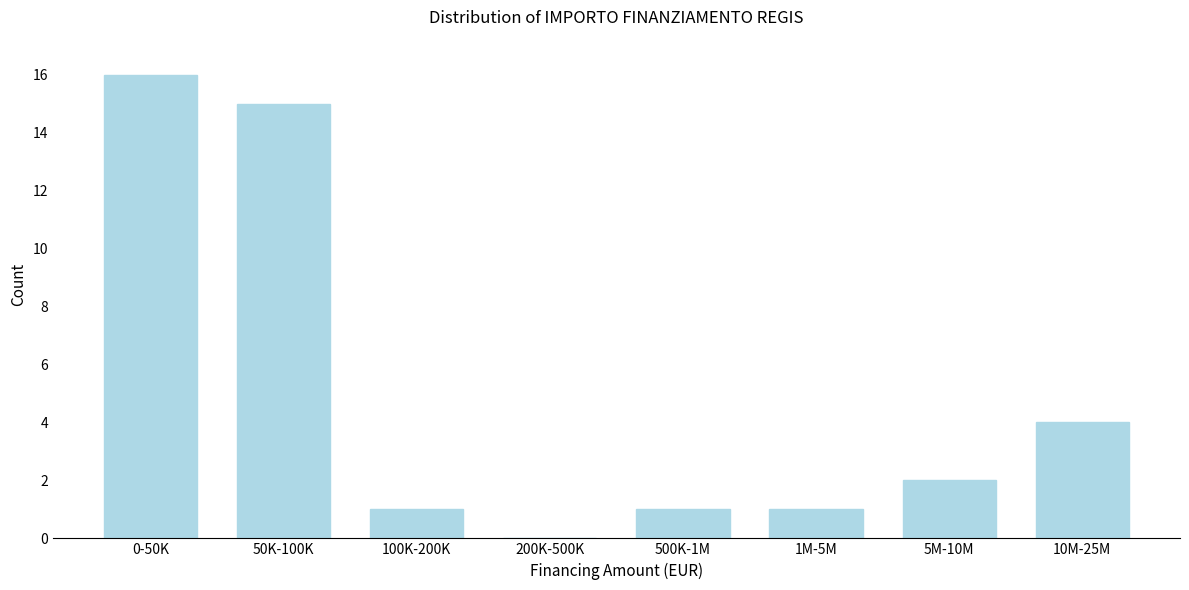

Reading left to right, transcribe all the data shown in this chart.

0-50K=16	50K-100K=15	100K-200K=1	200K-500K=0	500K-1M=1	1M-5M=1	5M-10M=2	10M-25M=4